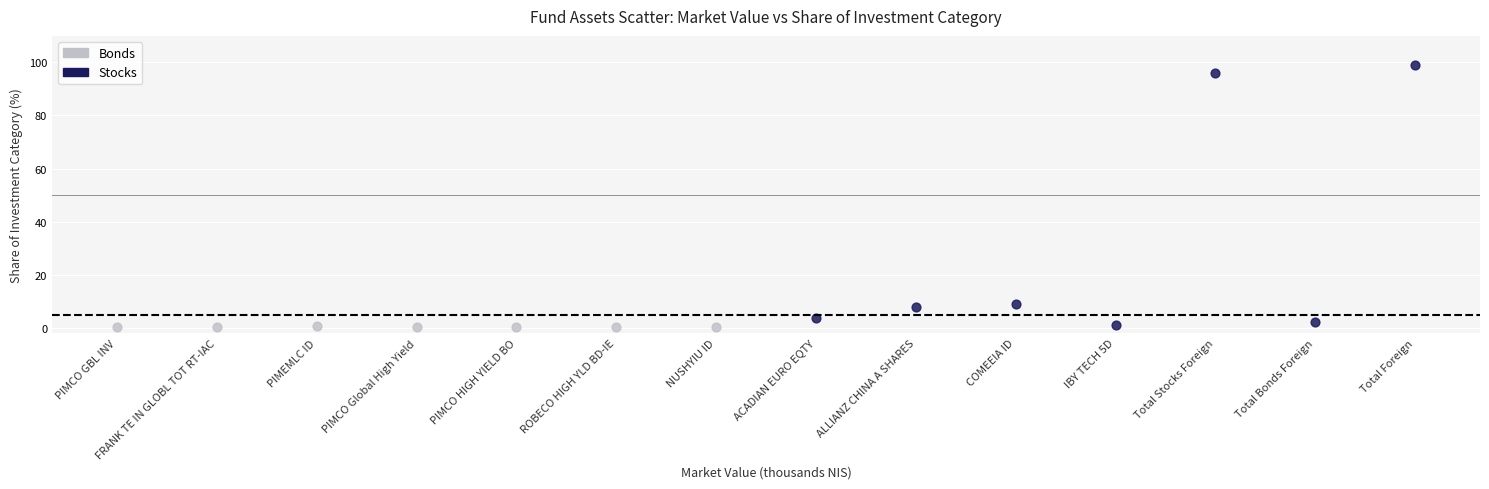

Which series contains the highest Y value?

Stocks